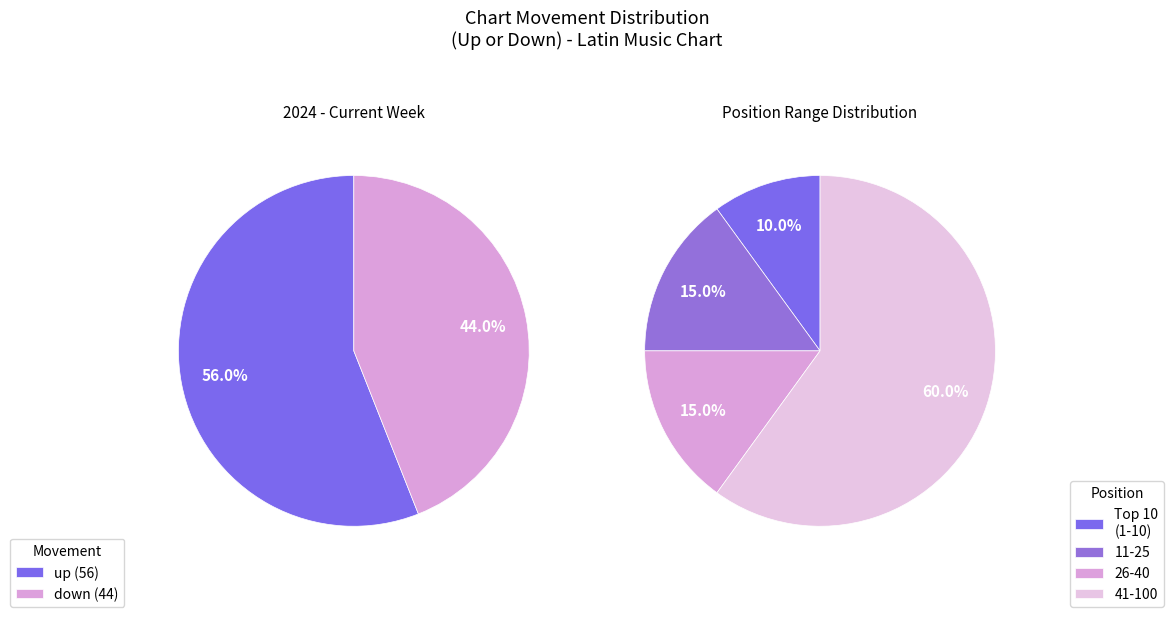

Is the sum of up and down greater than half?

Yes